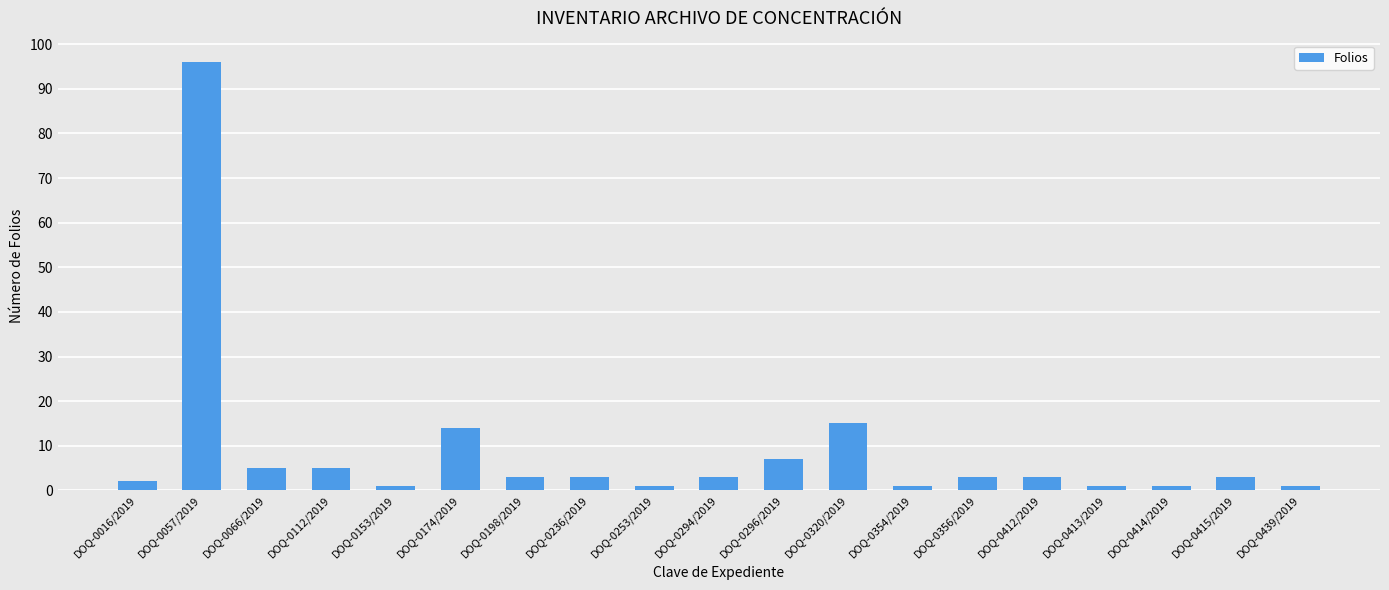

Which has a higher value, DOQ-0320/2019 or DOQ-0198/2019?

DOQ-0320/2019